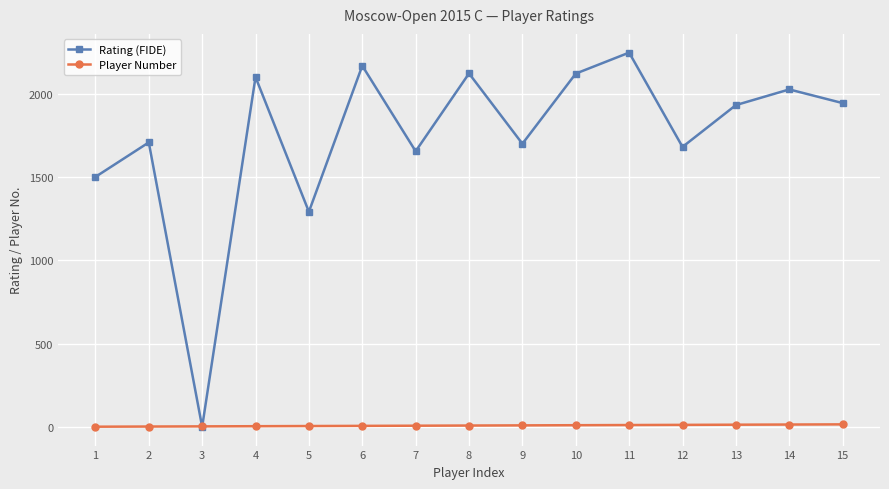

What is the average value of the Rating (FIDE) series?

1746